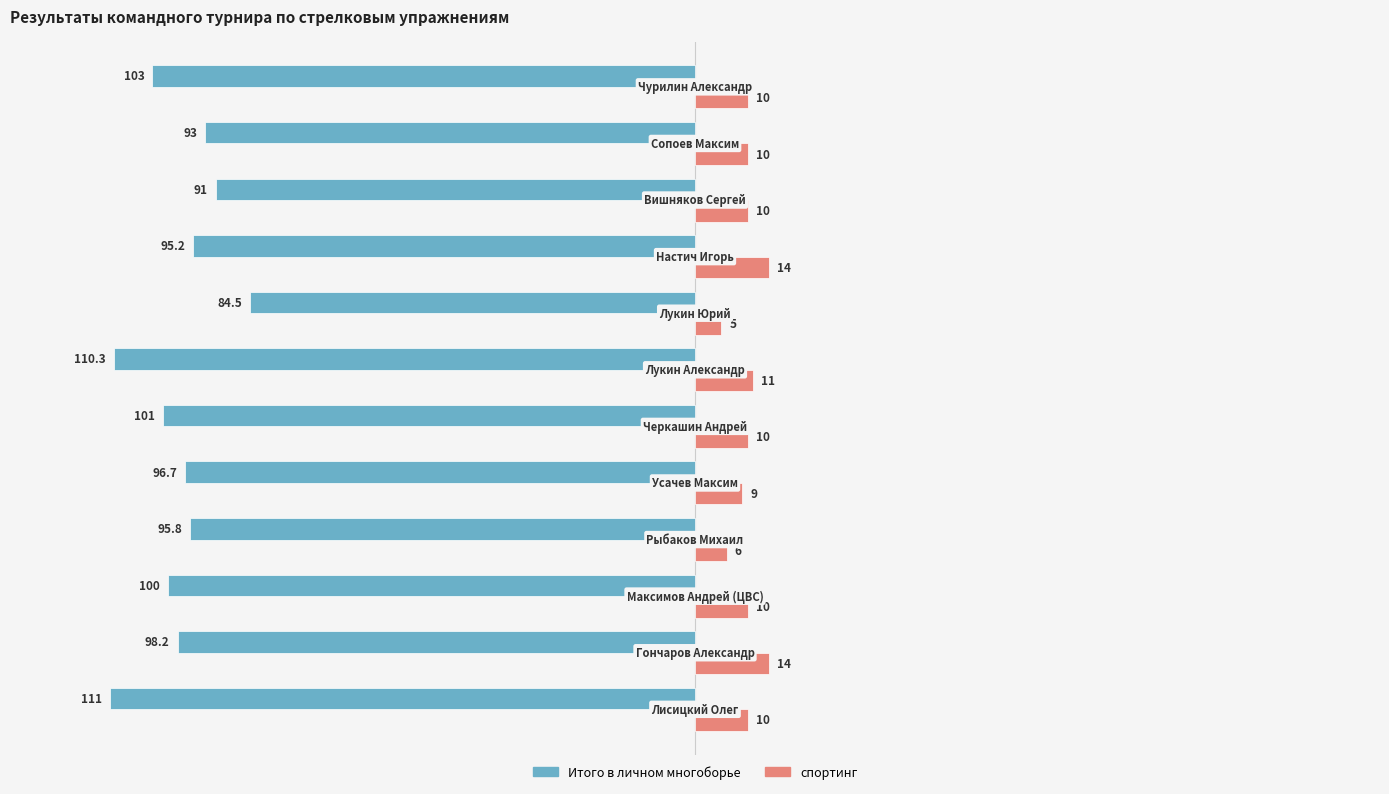

What is the lowest value of the спортинг series?

5.0